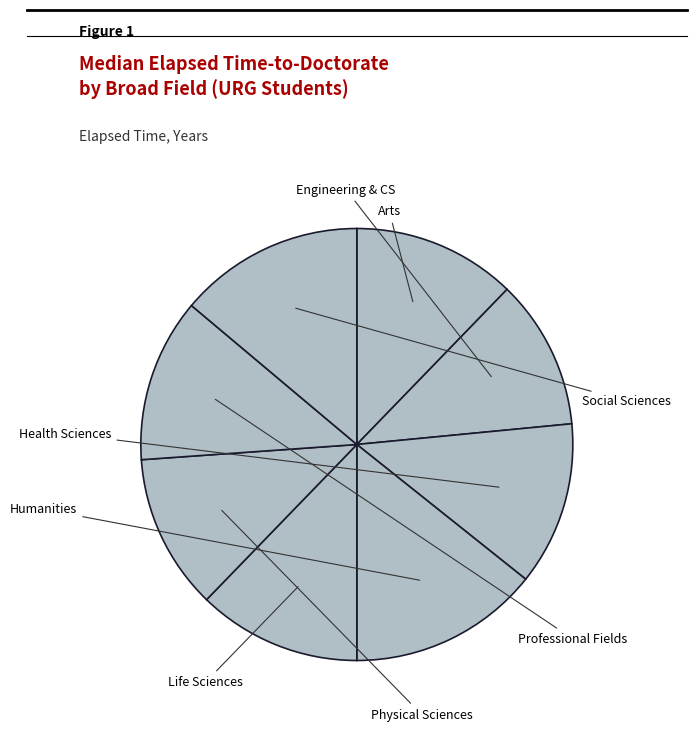

Is there a majority slice in this chart?

No